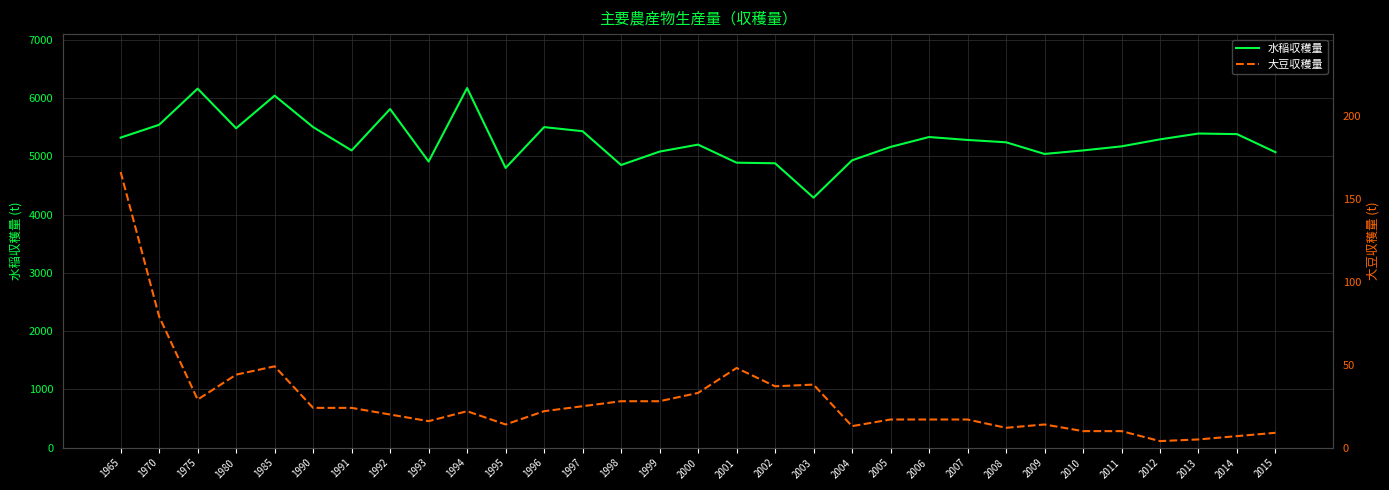

What is the difference between the 水稲収穫量 values at 2010 and 2003?

810